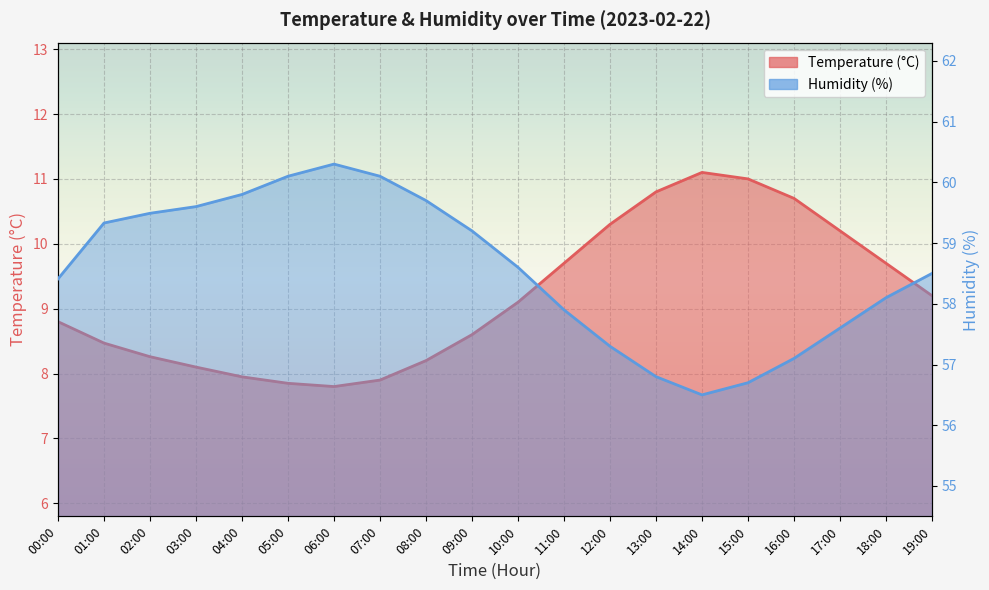

What is the label of the 3rd point from the right?

17:00